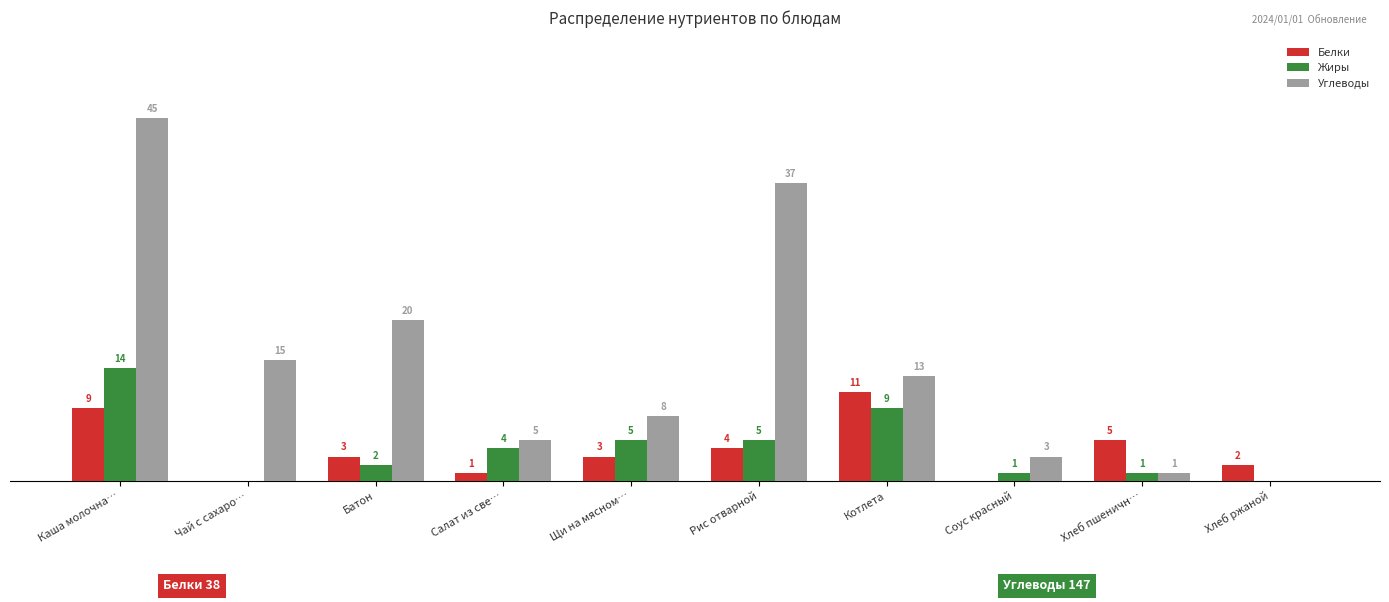

Which category has the highest value across all series?

Каша молочна…